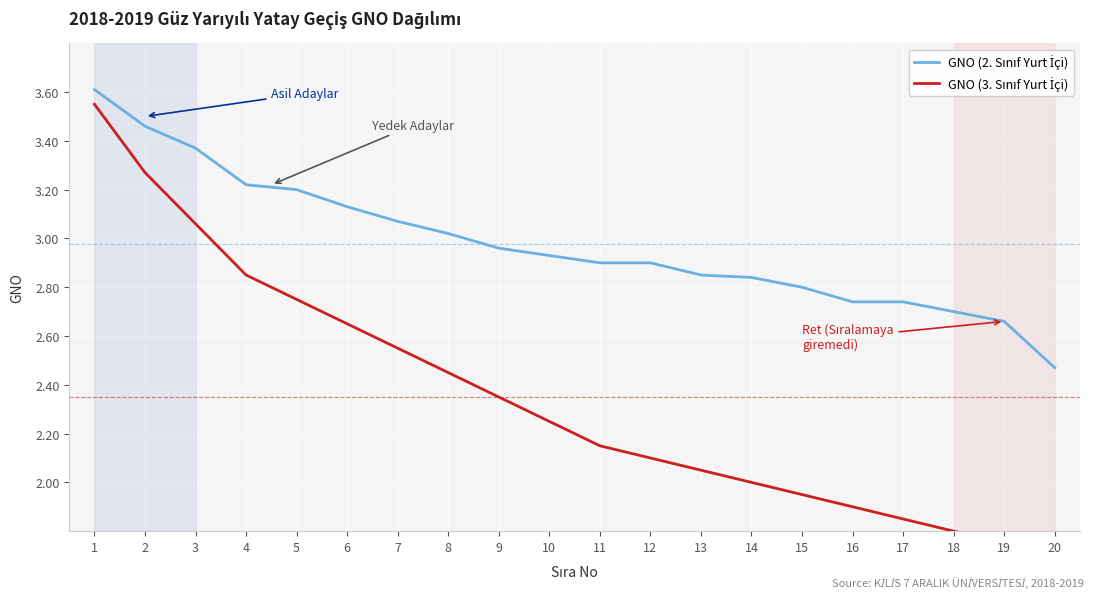

Which category has the lowest value in the GNO (2. Sınıf Yurt İçi) series?

20